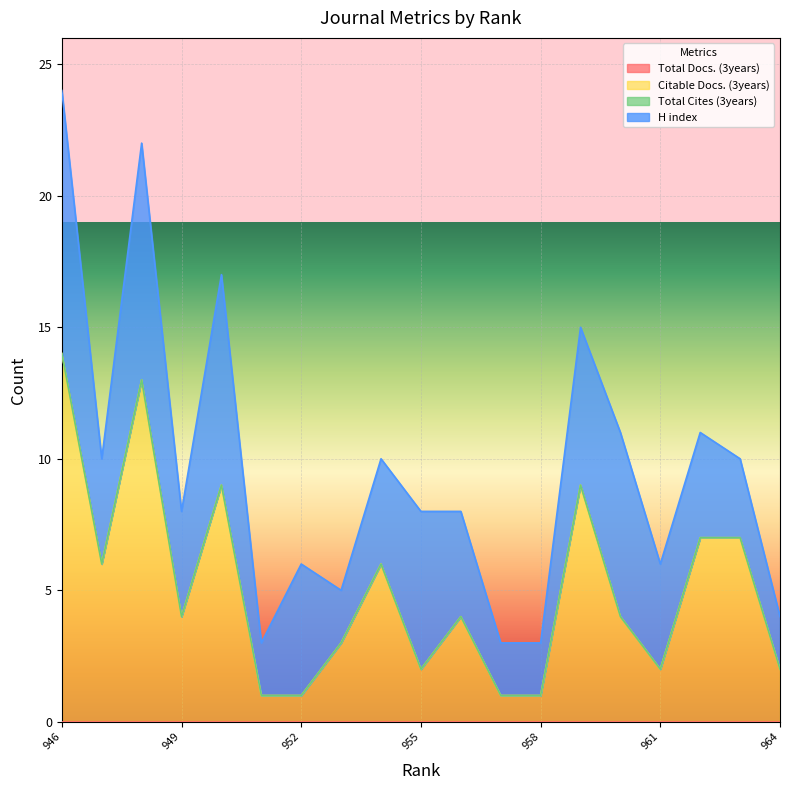

What is the total value across all series at 949?

8